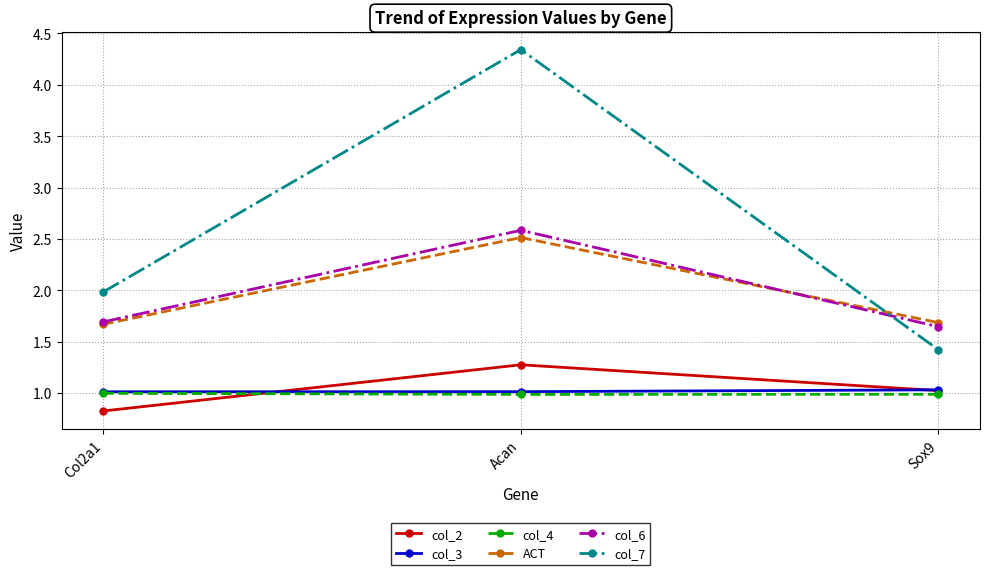

Which category has the highest value in the col_6 series?

Acan